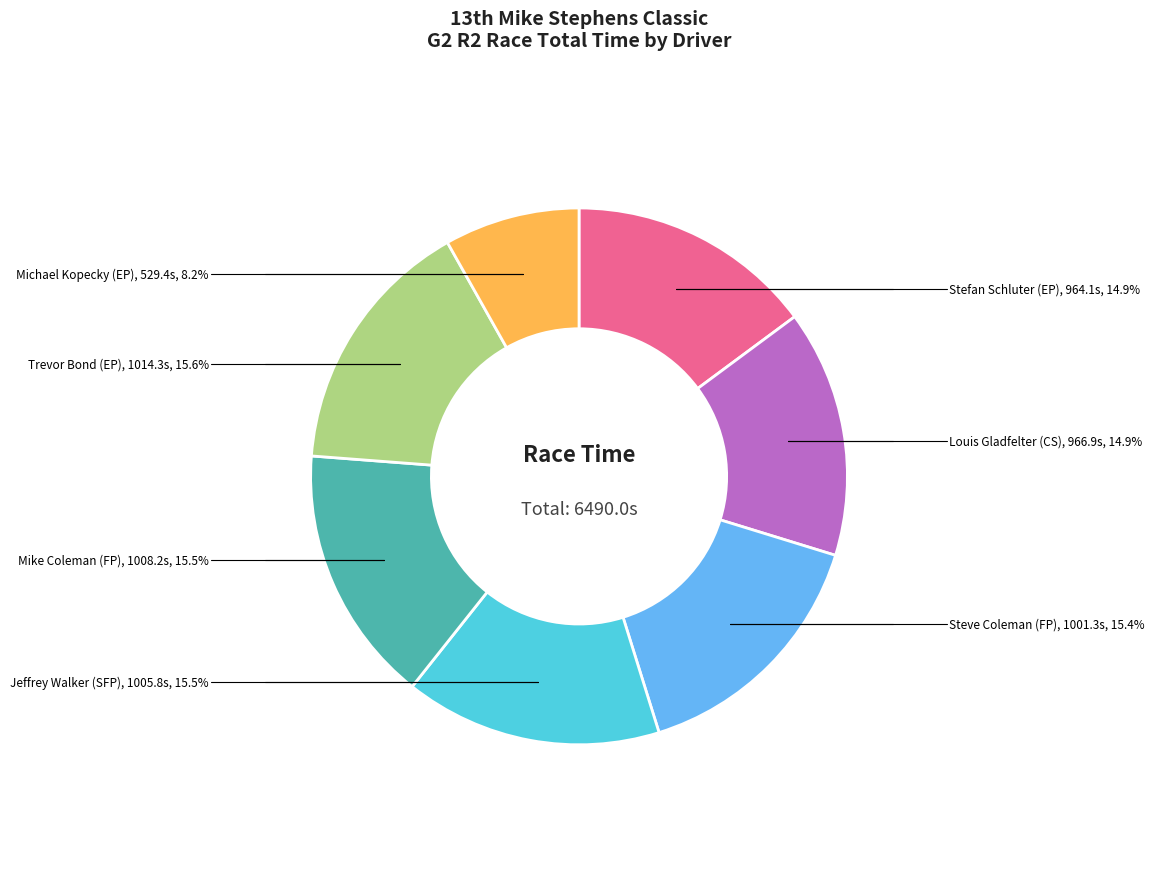

How much of the chart is everything except Louis Gladfelter?

85.1%